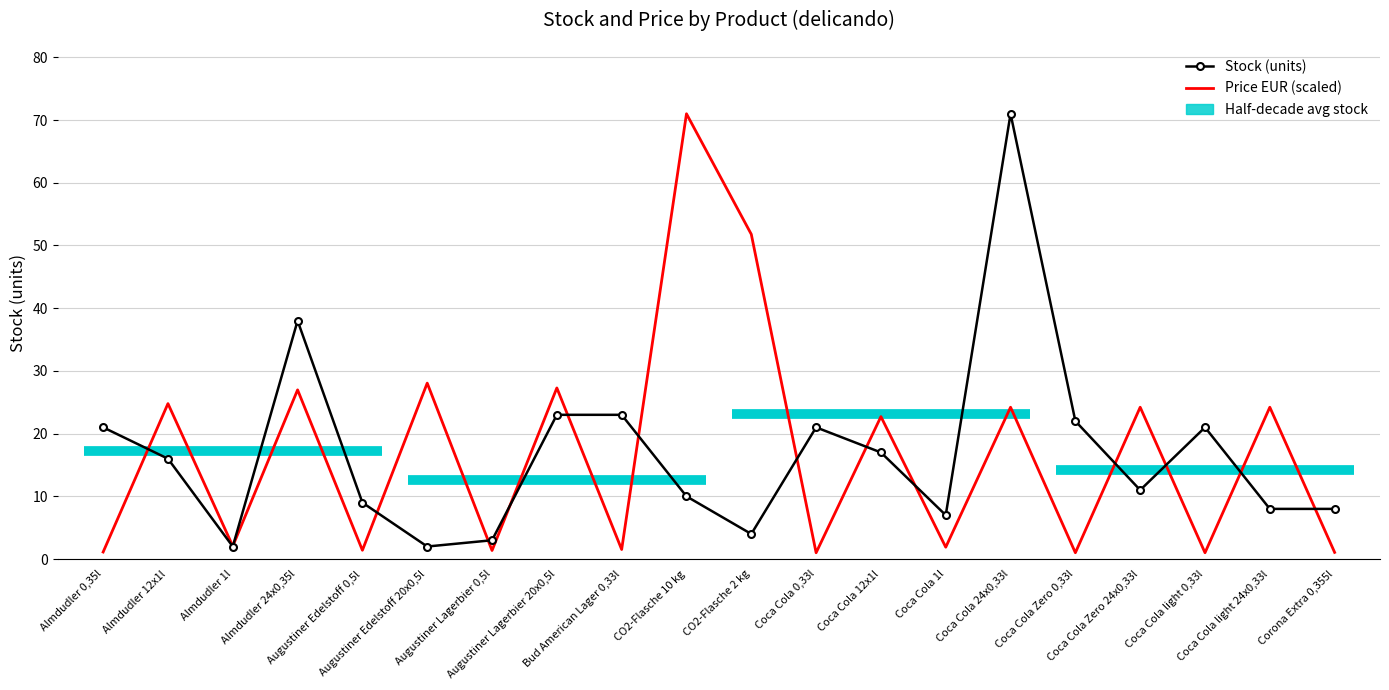

Reading left to right, transcribe all the data shown in this chart.

Stock (units): Almdudler 0,35l=21.0	Almdudler 12x1l=16.0	Almdudler 1l=2.0	Almdudler 24x0,35l=38.0	Augustiner Edelstoff 0,5l=9.0	Augustiner Edelstoff 20x0,5l=2.0	Augustiner Lagerbier 0,5l=3.0	Augustiner Lagerbier 20x0,5l=23.0	Bud American Lager 0,33l=23.0	CO2-Flasche 10 kg=10.0	CO2-Flasche 2 kg=4.0	Coca Cola 0,33l=21.0	Coca Cola 12x1l=17.0	Coca Cola 1l=7.0	Coca Cola 24x0,33l=71.0	Coca Cola Zero 0,33l=22.0	Coca Cola Zero 24x0,33l=11.0	Coca Cola light 0,33l=21.0	Coca Cola light 24x0,33l=8.0	Corona Extra 0,355l=8.0
Price EUR (scaled): Almdudler 0,35l=1.1	Almdudler 12x1l=24.8	Almdudler 1l=2.1	Almdudler 24x0,35l=27.0	Augustiner Edelstoff 0,5l=1.4	Augustiner Edelstoff 20x0,5l=28.1	Augustiner Lagerbier 0,5l=1.4	Augustiner Lagerbier 20x0,5l=27.3	Bud American Lager 0,33l=1.5	CO2-Flasche 10 kg=71.0	CO2-Flasche 2 kg=51.8	Coca Cola 0,33l=1.0	Coca Cola 12x1l=22.7	Coca Cola 1l=1.9	Coca Cola 24x0,33l=24.2	Coca Cola Zero 0,33l=1.0	Coca Cola Zero 24x0,33l=24.2	Coca Cola light 0,33l=1.0	Coca Cola light 24x0,33l=24.2	Corona Extra 0,355l=1.1